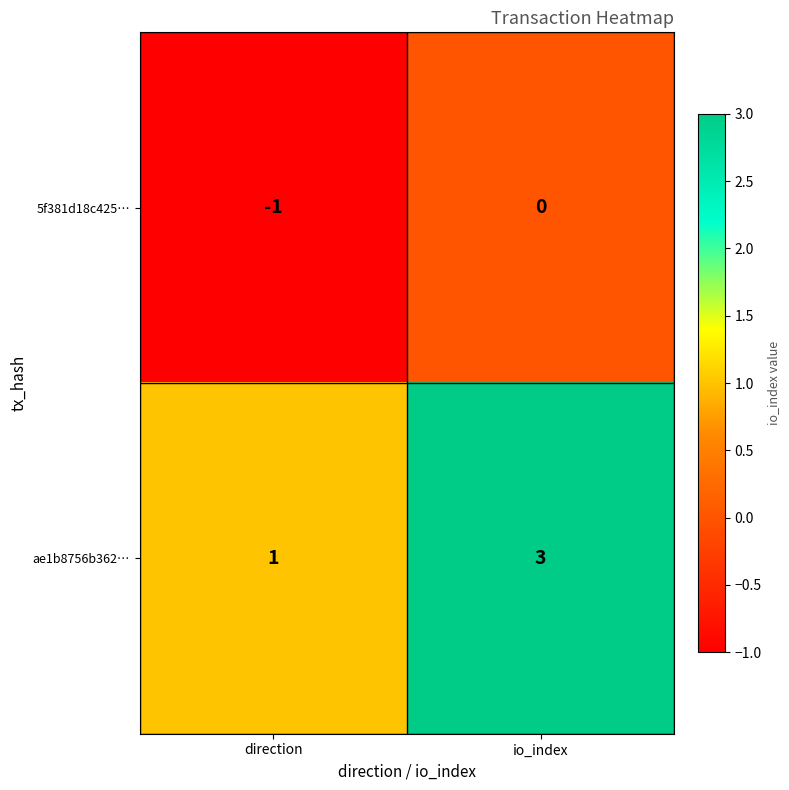

List the series in order of their overall mean, lowest first.

5f381d18c425…, ae1b8756b362…